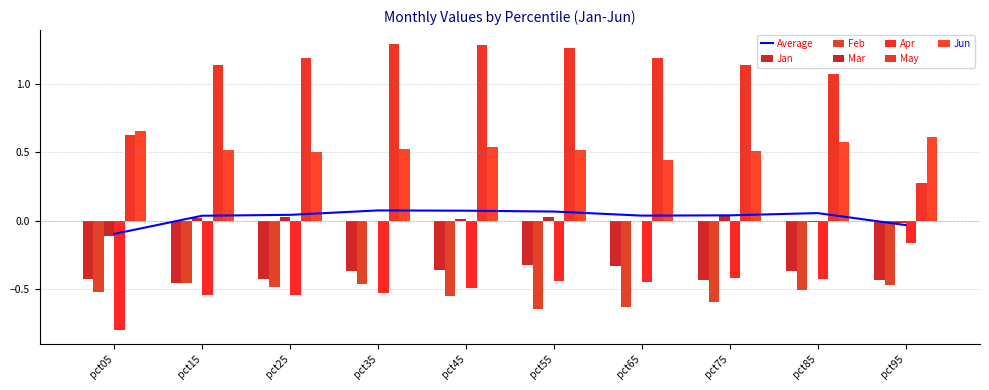

The value of Jun at pct65 is 0.8. True or false?

False